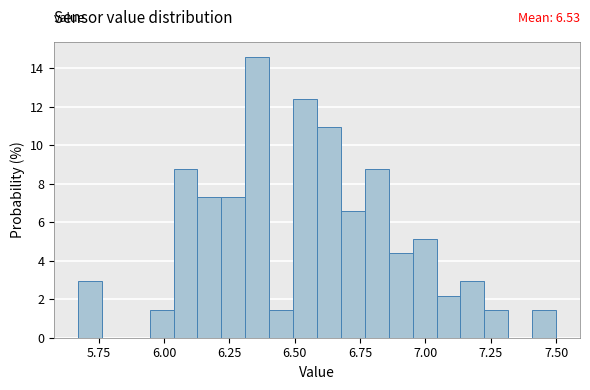

Read against the x-axis, roughly where is the centre of the tallest bar?

6.35